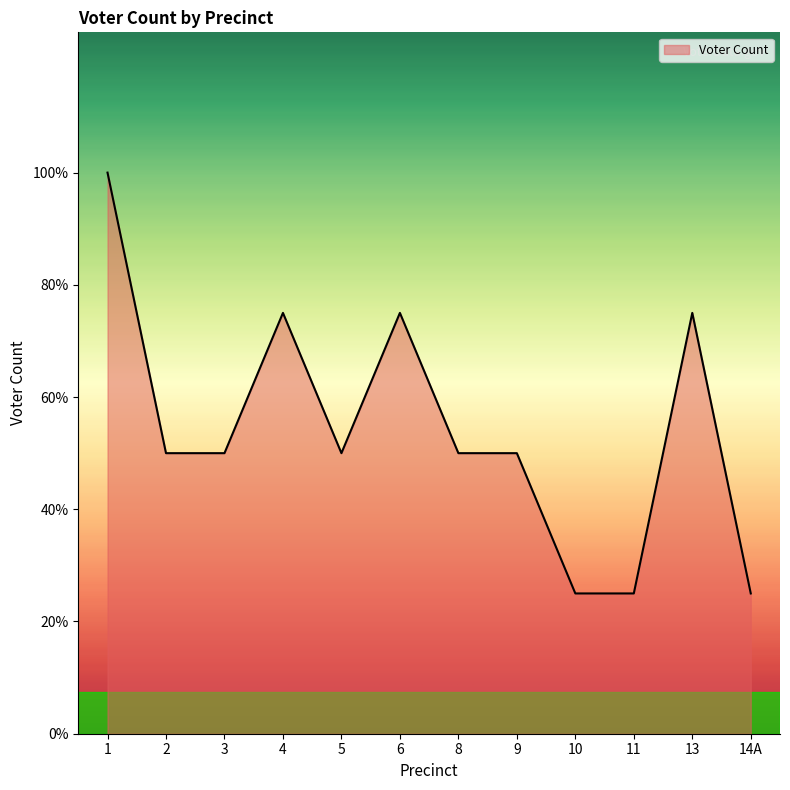

Does the chart have visible grid lines?

No